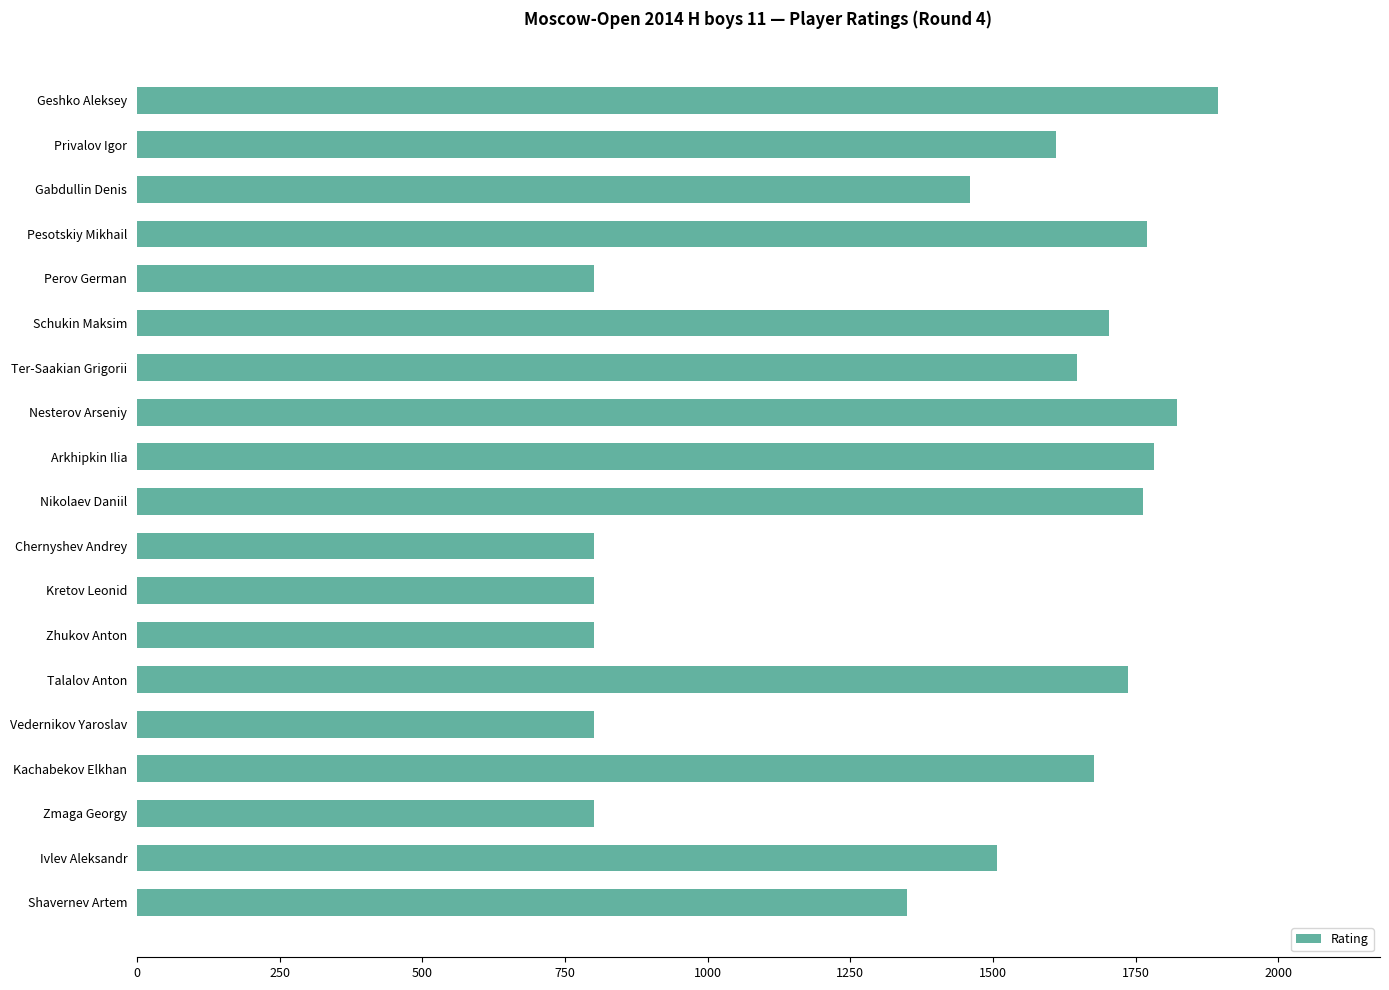

What is the greatest value displayed?

1894